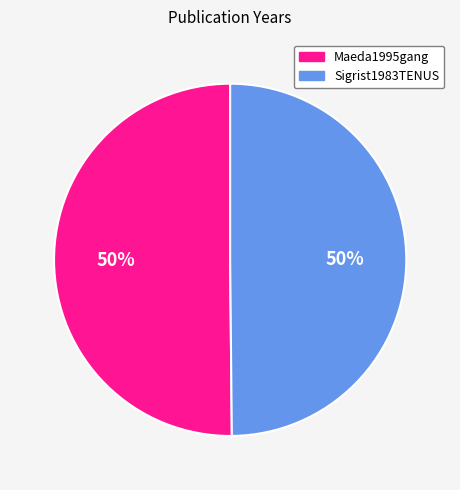

To the nearest percent, what is the average slice percentage?

50%